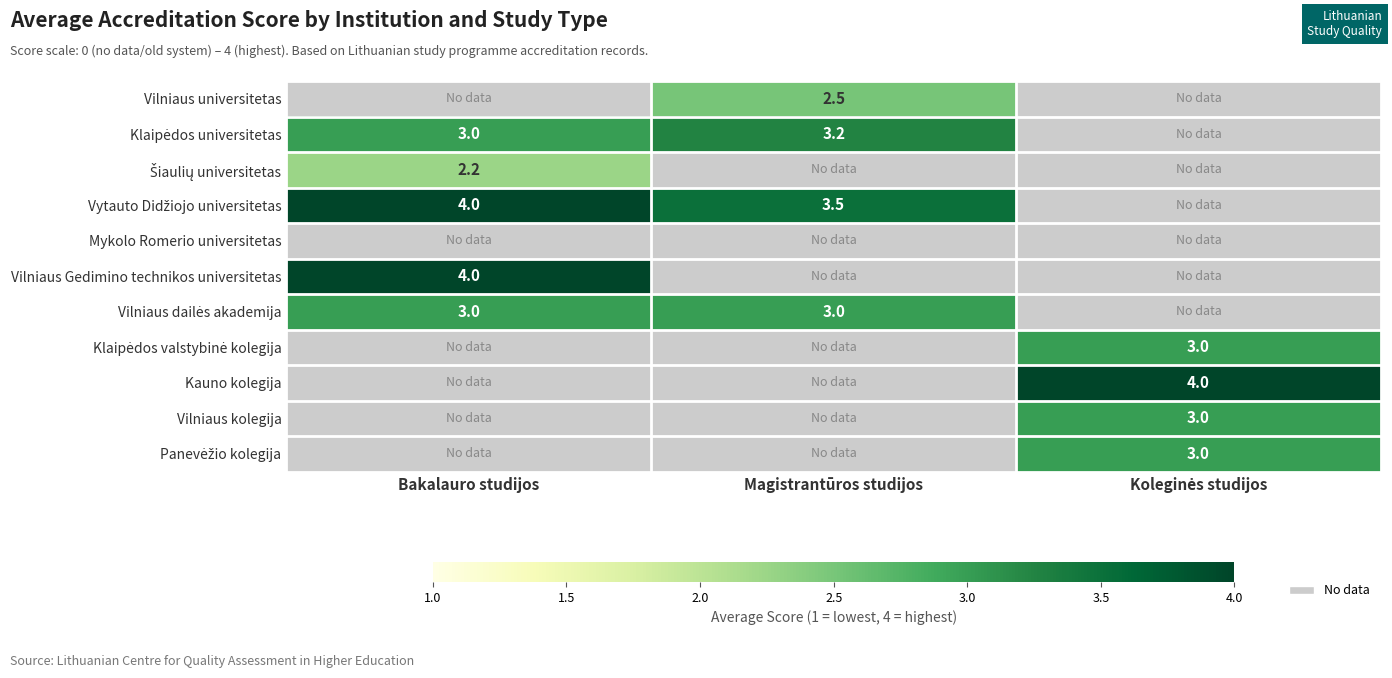

How many data points does each series have?

3